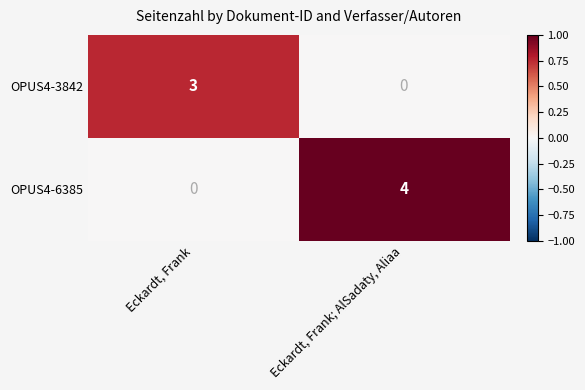

Reading right to left, extract all data points from this chart.

OPUS4-3842: 0	3
OPUS4-6385: 4	0